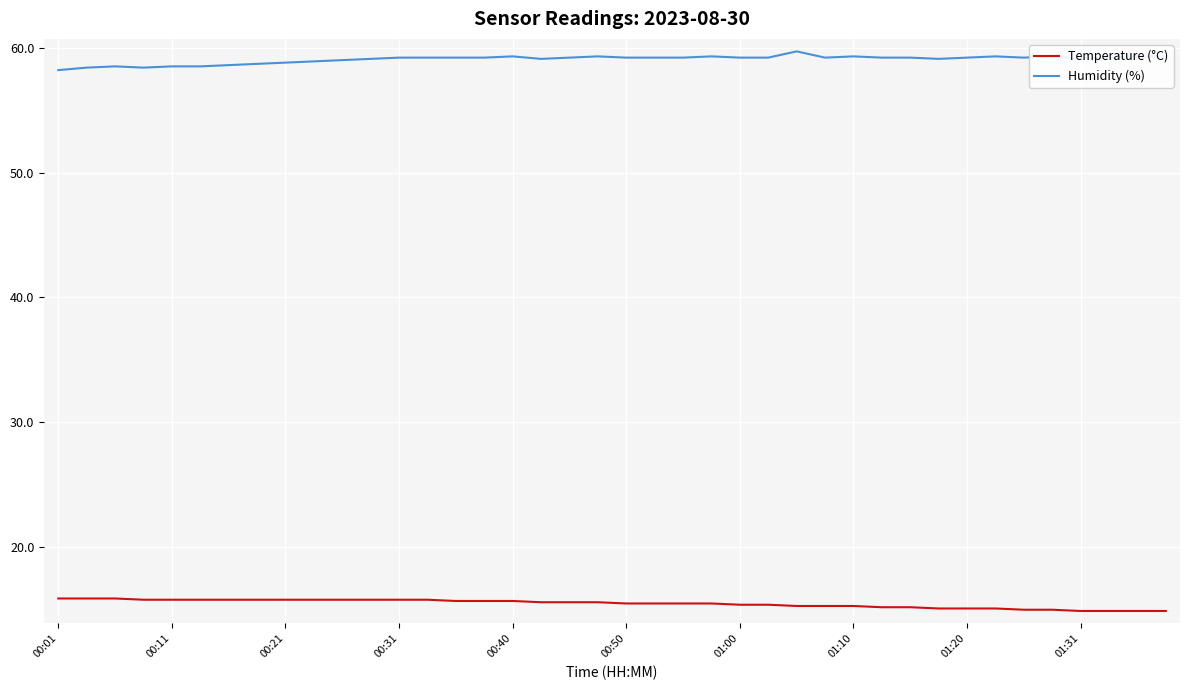

What is the highest value of the Humidity (%) series?

59.7